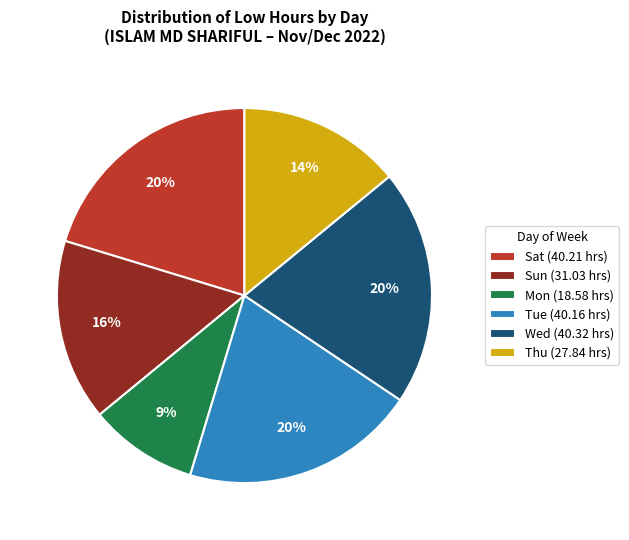

True or false: Wed (40.32 hrs) accounts for 29% of the total.

False